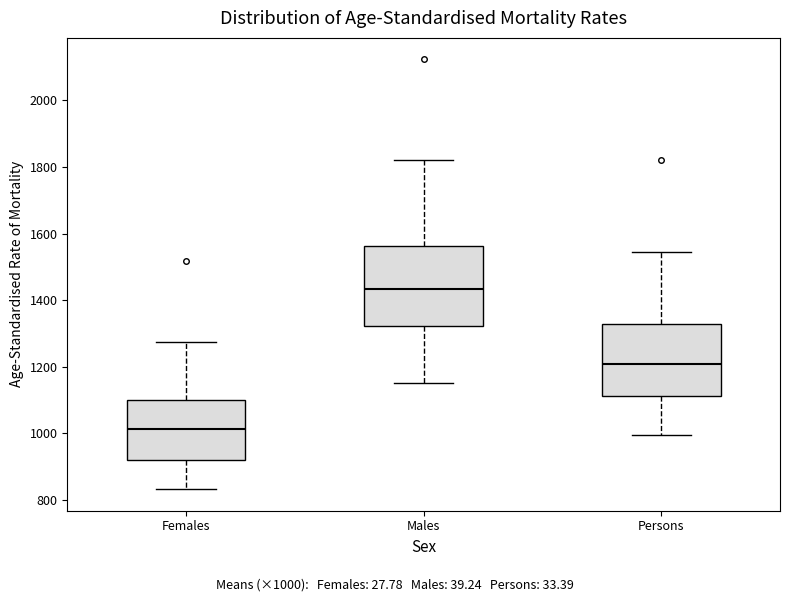

Which box's median line is the highest?

Males